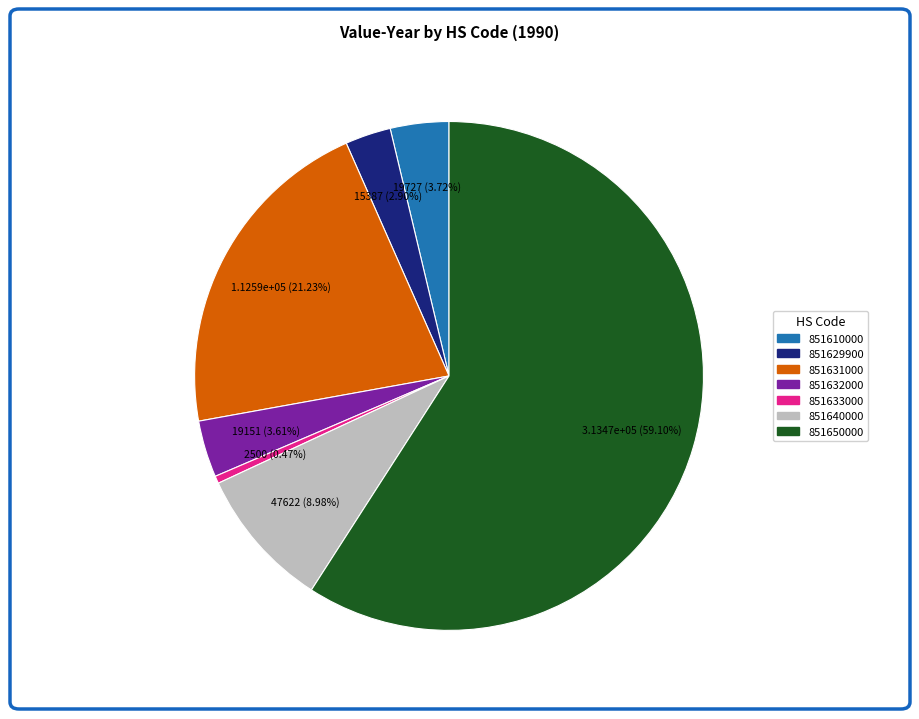

Is there a majority slice in this chart?

Yes